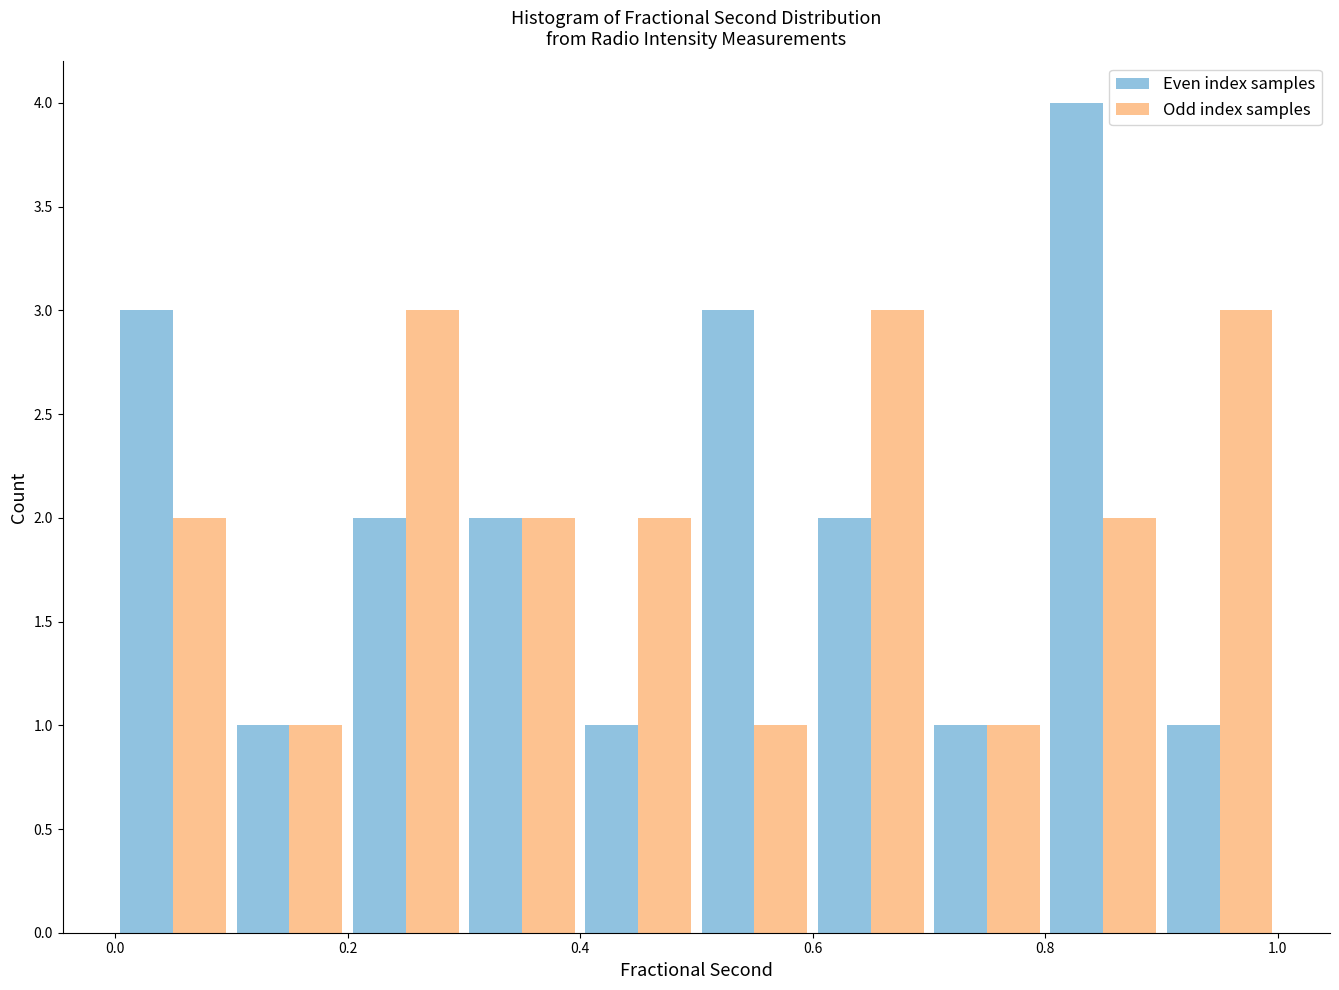

Reading left to right, list every range on the x-axis with the height of the bar of each series over it. The values are not printed on the chart, so give them approximately, as read against the axis.

0.0 to 0.1: Even index samples=3	Odd index samples=2
0.1 to 0.2: Even index samples=1	Odd index samples=1
0.2 to 0.3: Even index samples=2	Odd index samples=3
0.3 to 0.4: Even index samples=2	Odd index samples=2
0.4 to 0.5: Even index samples=1	Odd index samples=2
0.5 to 0.6: Even index samples=3	Odd index samples=1
0.6 to 0.7: Even index samples=2	Odd index samples=3
0.7 to 0.8: Even index samples=1	Odd index samples=1
0.8 to 0.9: Even index samples=4	Odd index samples=2
0.9 to 1.0: Even index samples=1	Odd index samples=3